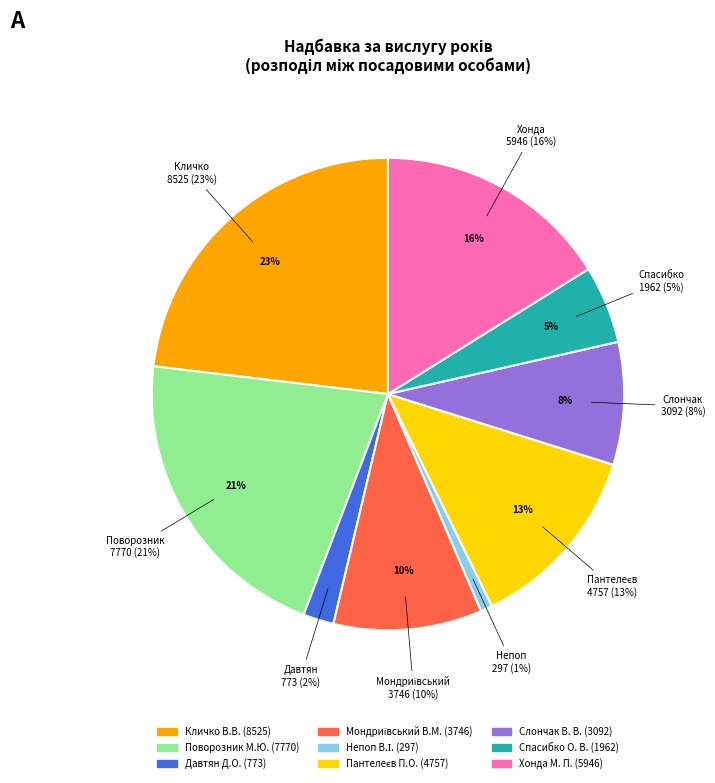

What is the smallest slice in the pie chart?

Непоп В.І.